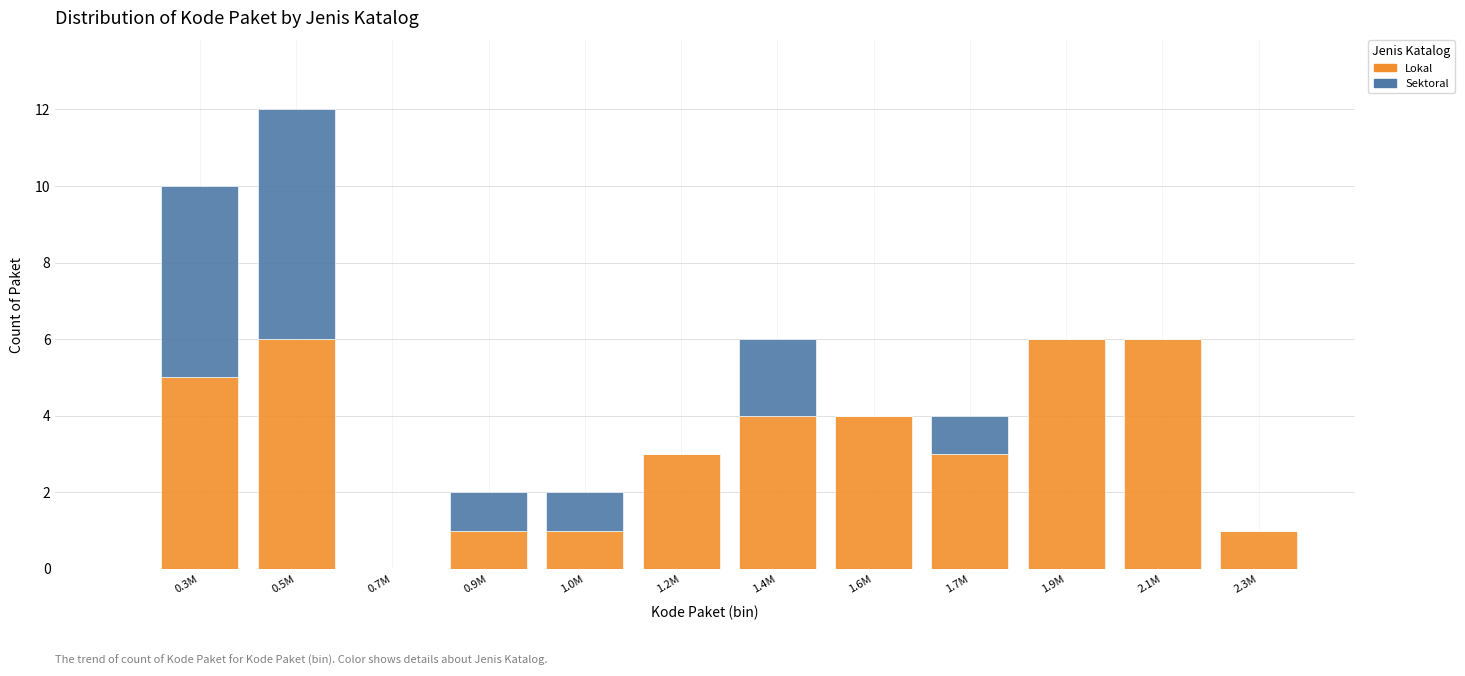

Reading left to right, transcribe the values for Lokal.

0.3M=5	0.5M=6	0.7M=0	0.9M=1	1.0M=1	1.2M=3	1.4M=4	1.6M=4	1.7M=3	1.9M=6	2.1M=6	2.3M=1